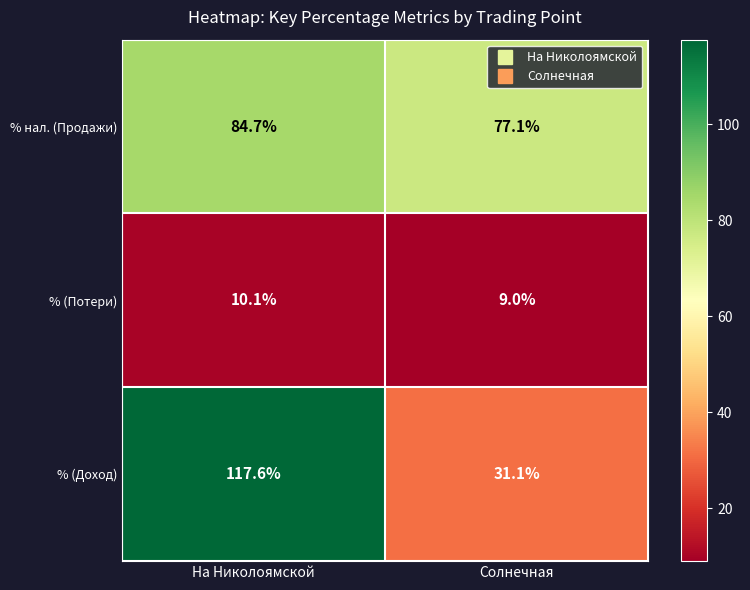

Which series changed the most between На Николоямской and Солнечная?

% (Доход)